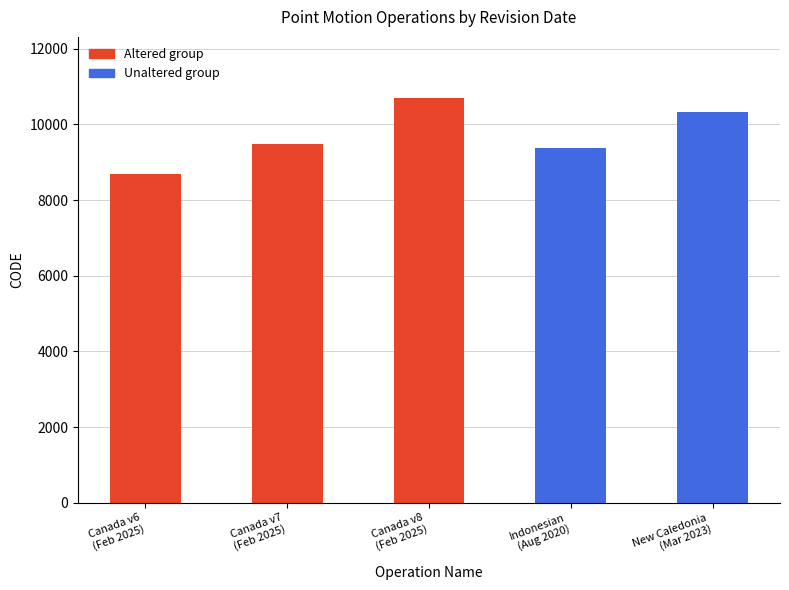

The value of Unaltered group at New Caledonia
(Mar 2023) is 15765. True or false?

False